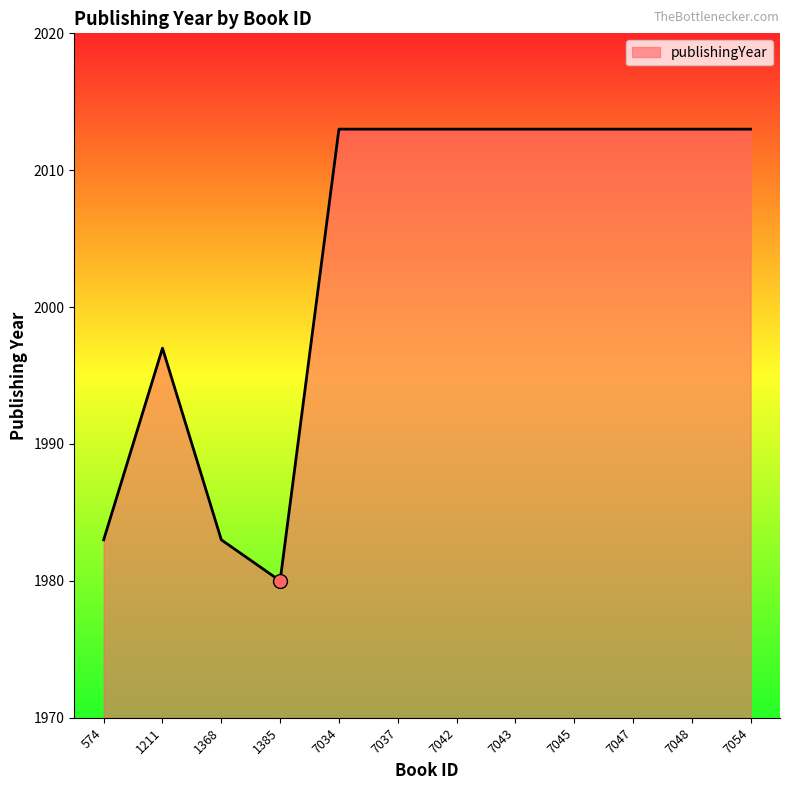

What is the difference between the maximum and minimum values?

33